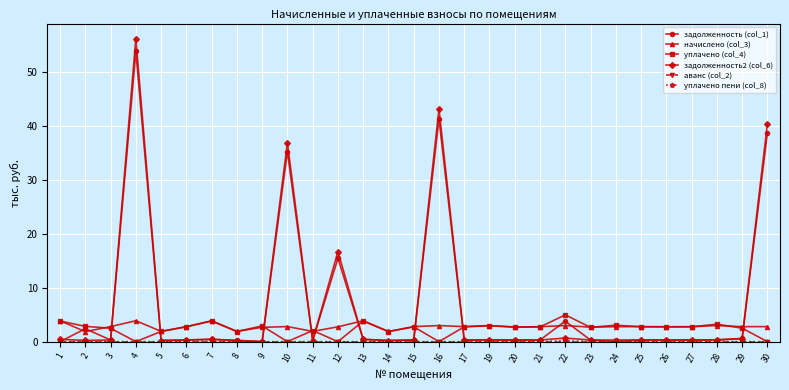

At which category is the sum across all series the highest?

4